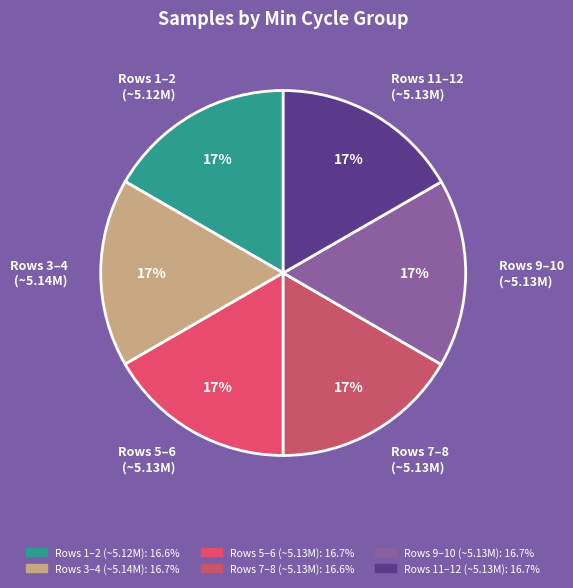

Is the sum of Rows 7–8 (~5.13M) and Rows 3–4 (~5.14M) greater than half?

No